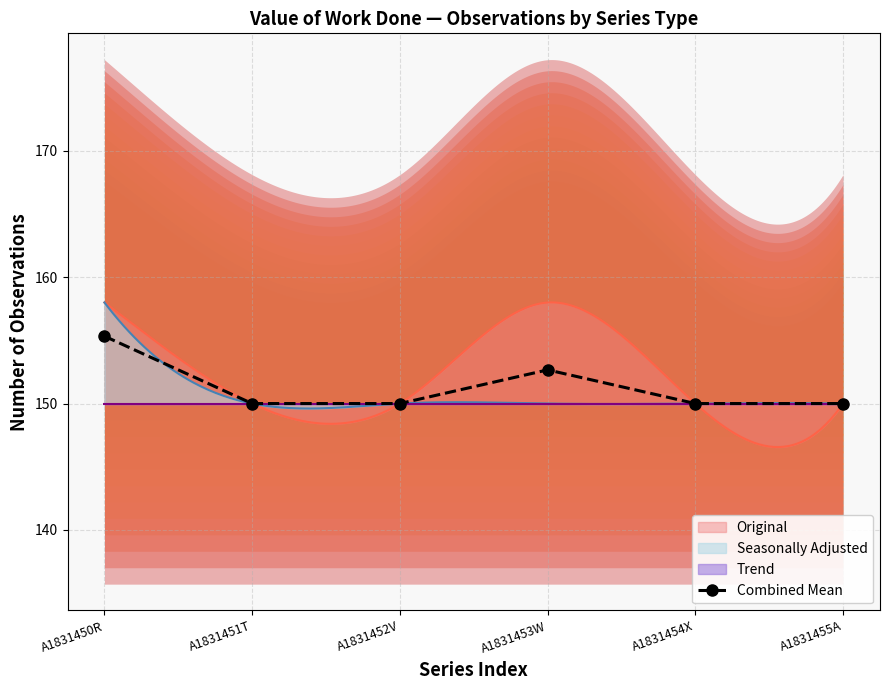

Is it true that the value at A1831450R is 254.2?

False